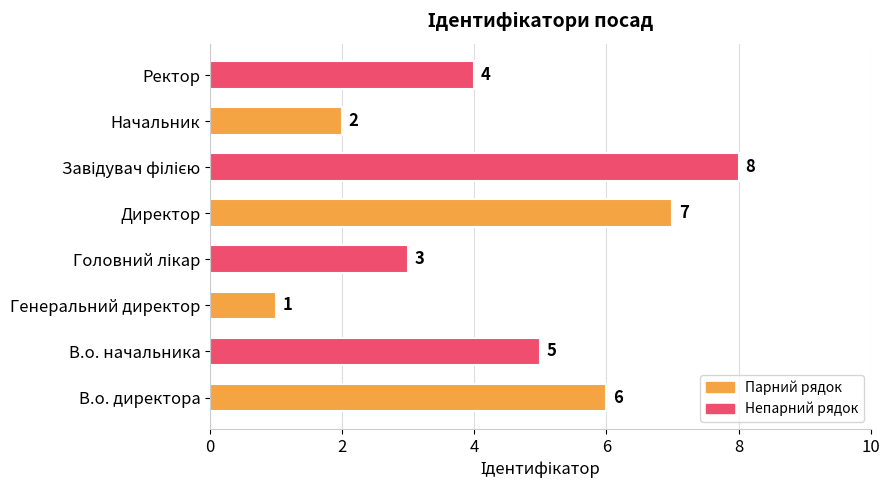

True or false: the data shows 10 at Директор.

False